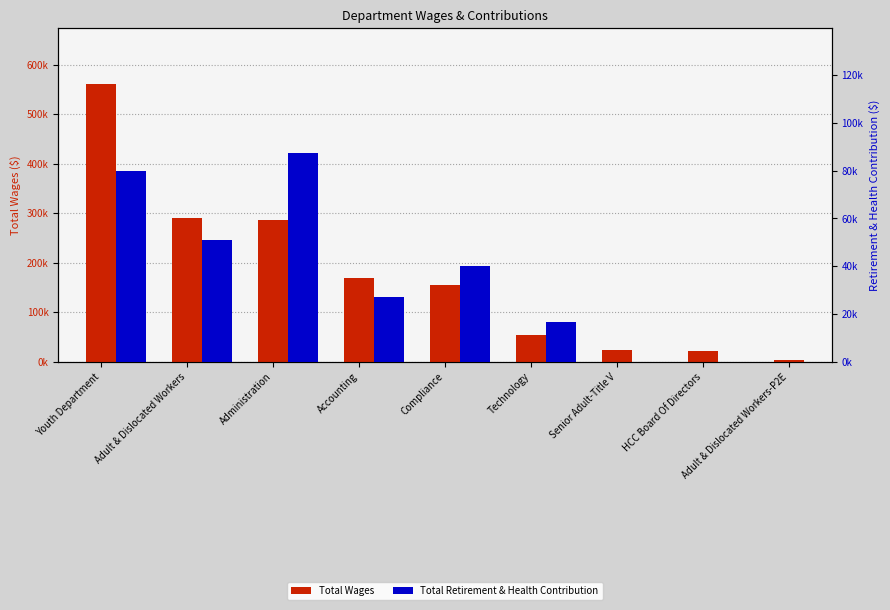

What are all the series names shown in the legend?

Total Wages, Total Retirement & Health Contribution